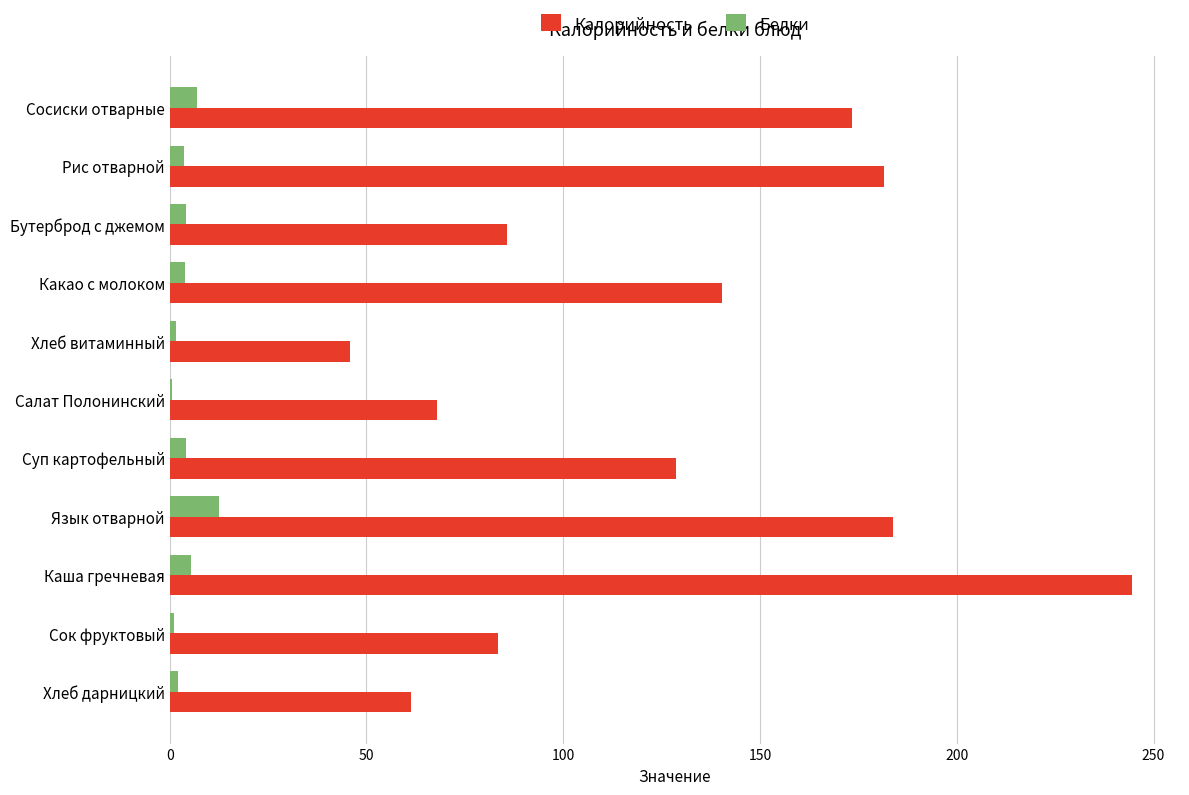

Which series changed the most between Рис отварной and Сок фруктовый?

Калорийность